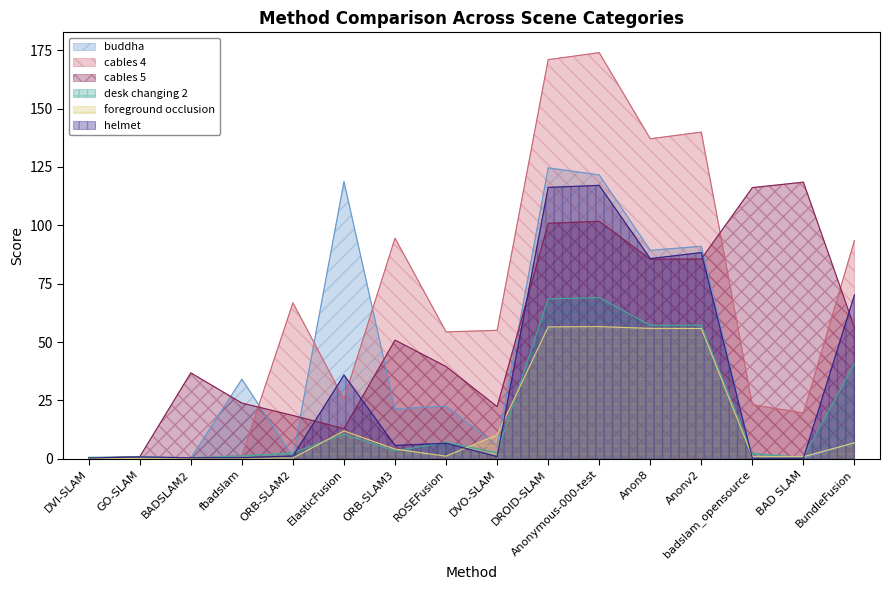

Which series has the largest total across all categories?

cables 4